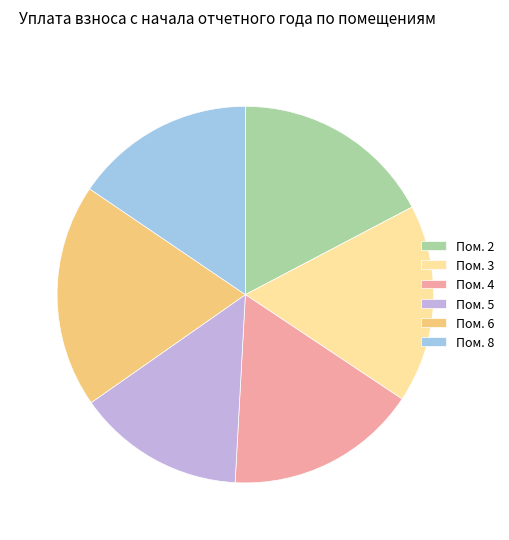

Combined, do Пом. 8 and Пом. 4 account for over 50%?

No